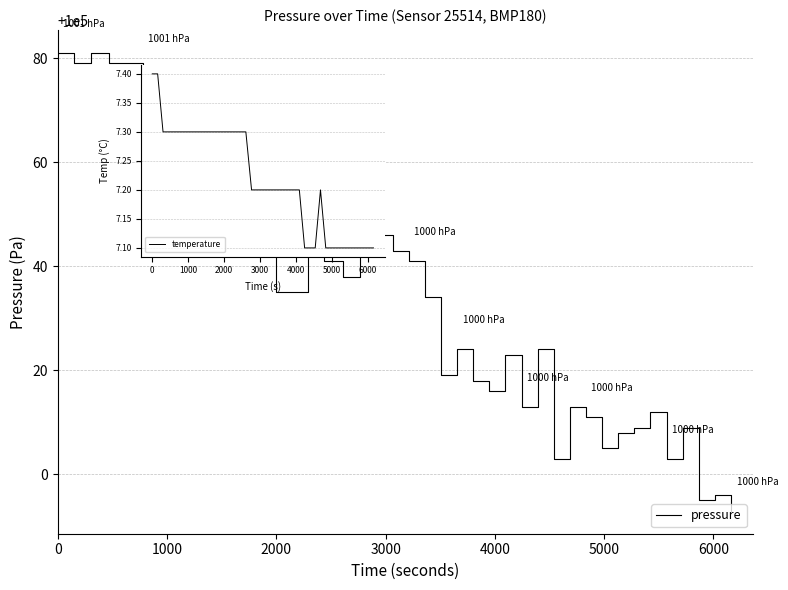

What is the smallest value displayed?

99993